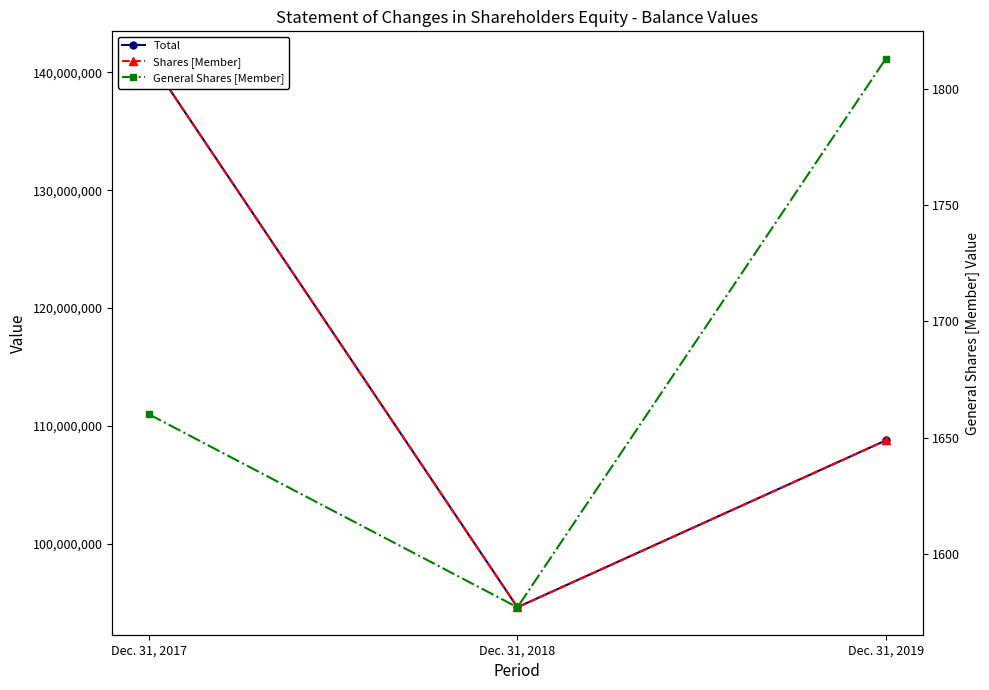

The Total series shows 212586275 at Dec. 31, 2017. True or false?

False